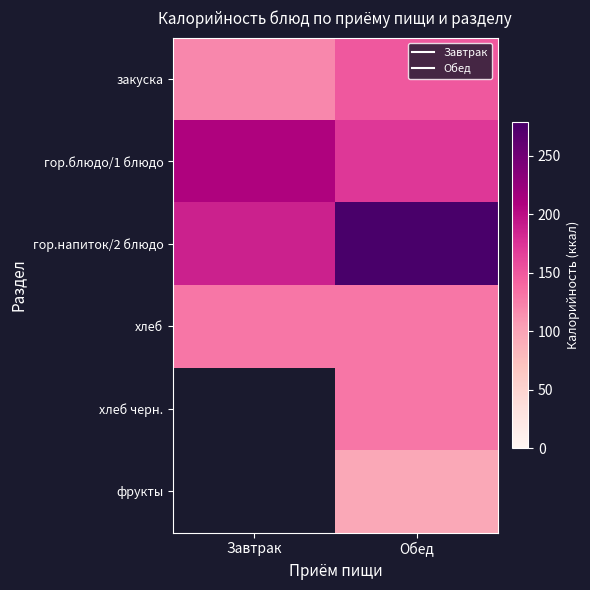

What is the spread (max minus min) of values at Обед?

183.0